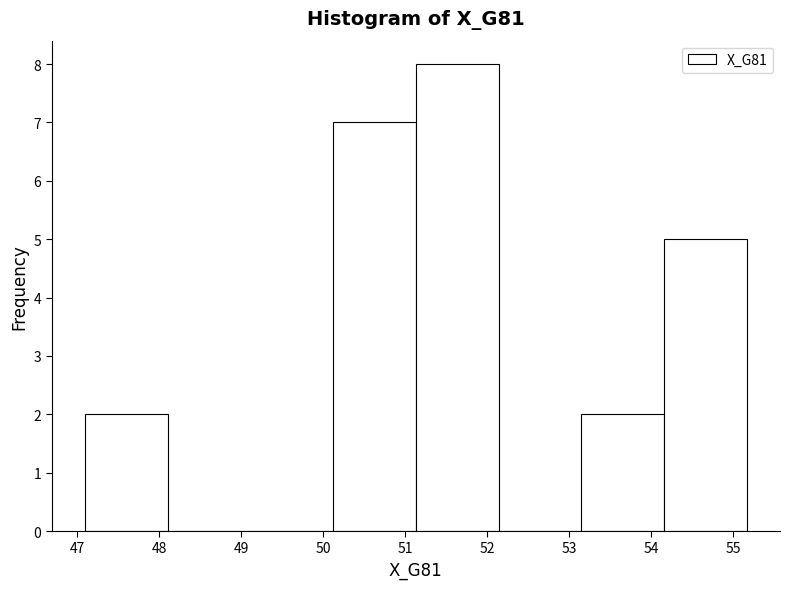

Which range on the x-axis has the tallest bar?

51.1 to 52.1